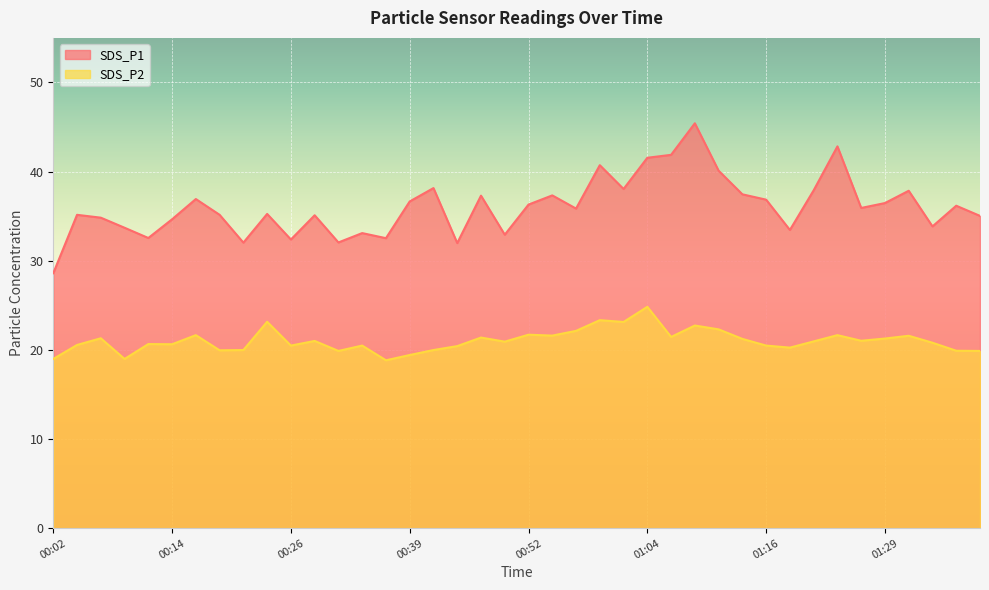

What is the difference between the second highest and minimum values in the SDS_P2 series?

4.5